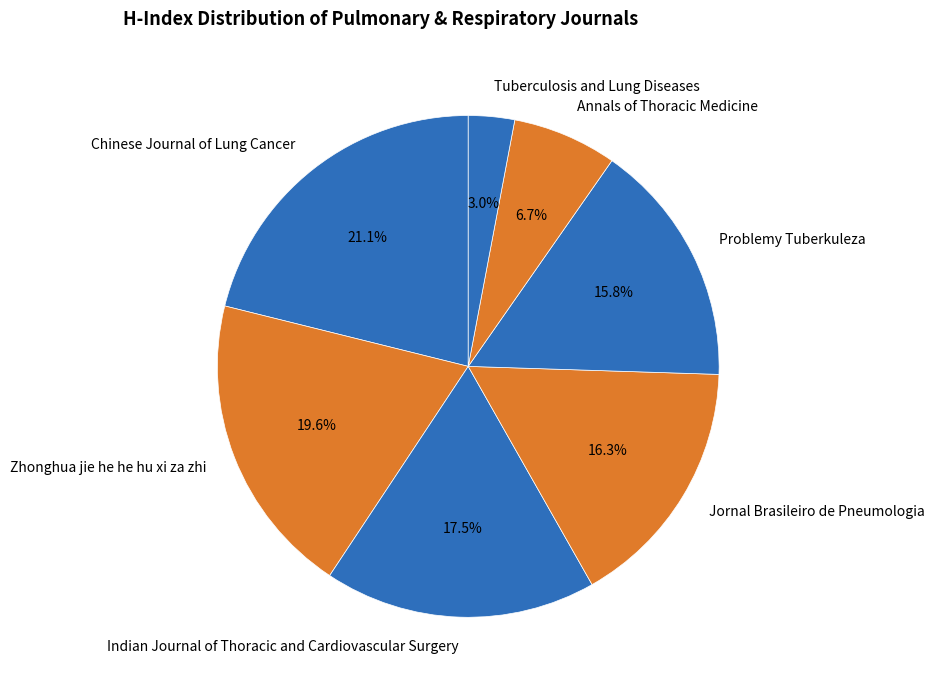

Which category has the biggest portion of the pie?

Chinese Journal of Lung Cancer